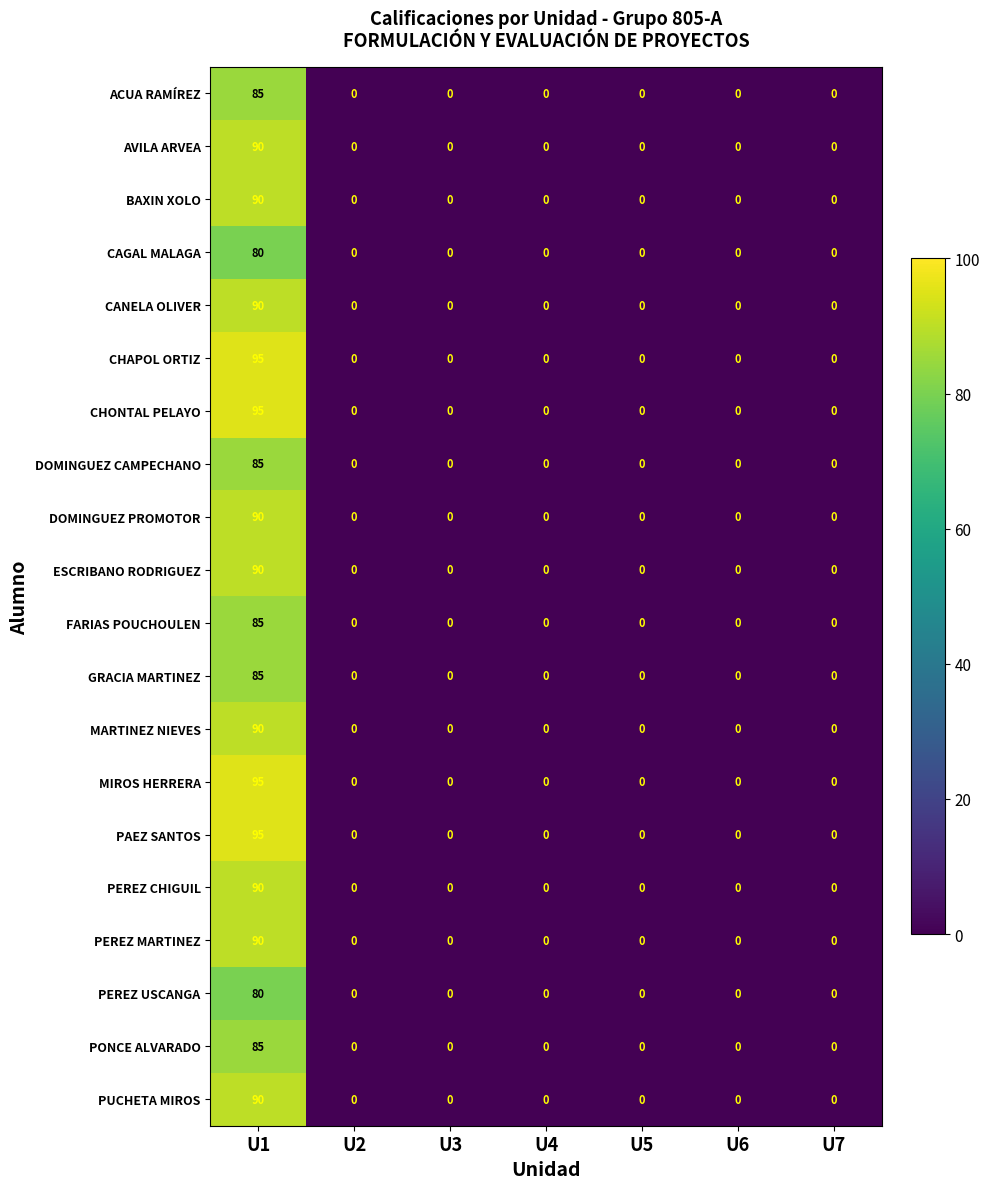

What is the difference between the highest and lowest values at U1?

15